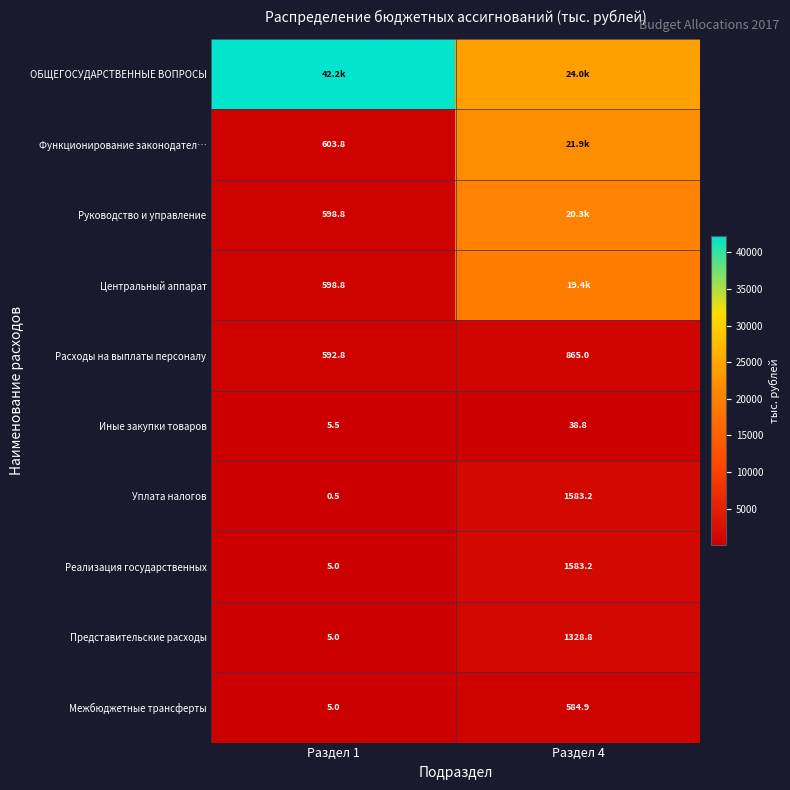

Read the Уплата налогов value at Раздел 4.

1583.2